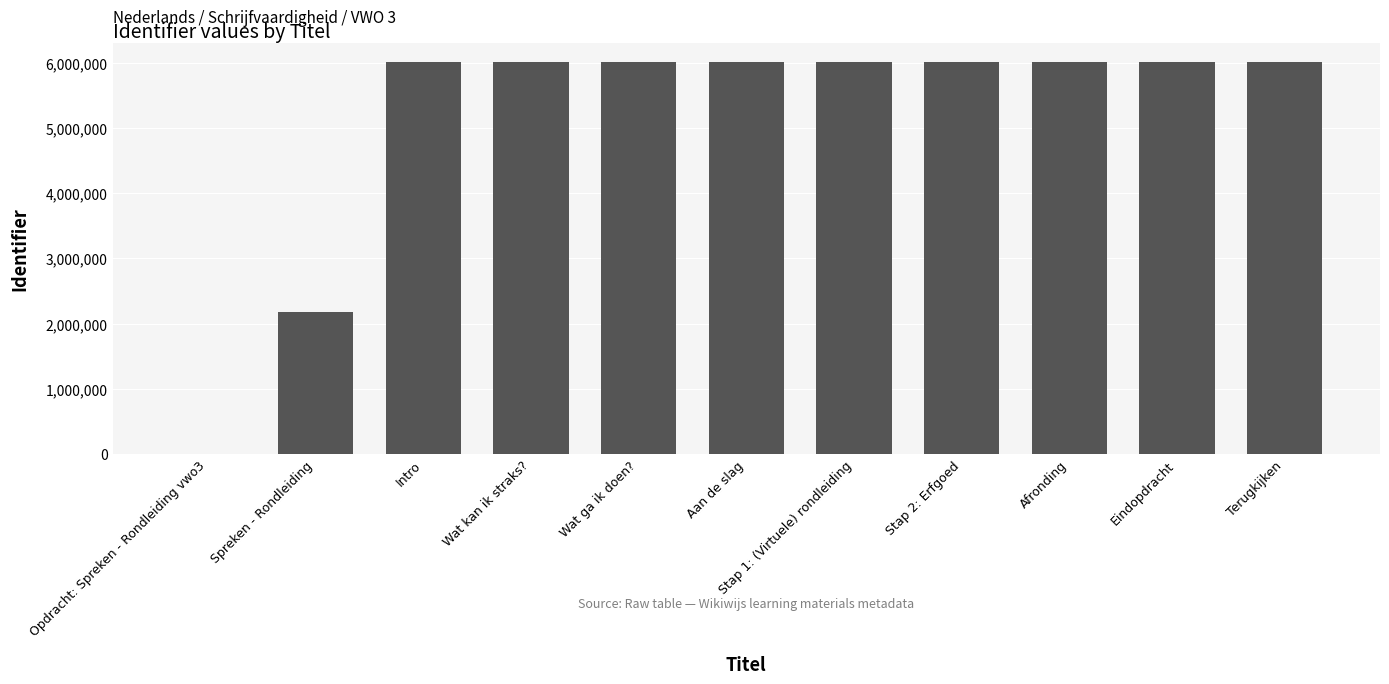

What is the maximum value shown in the chart?

6009611